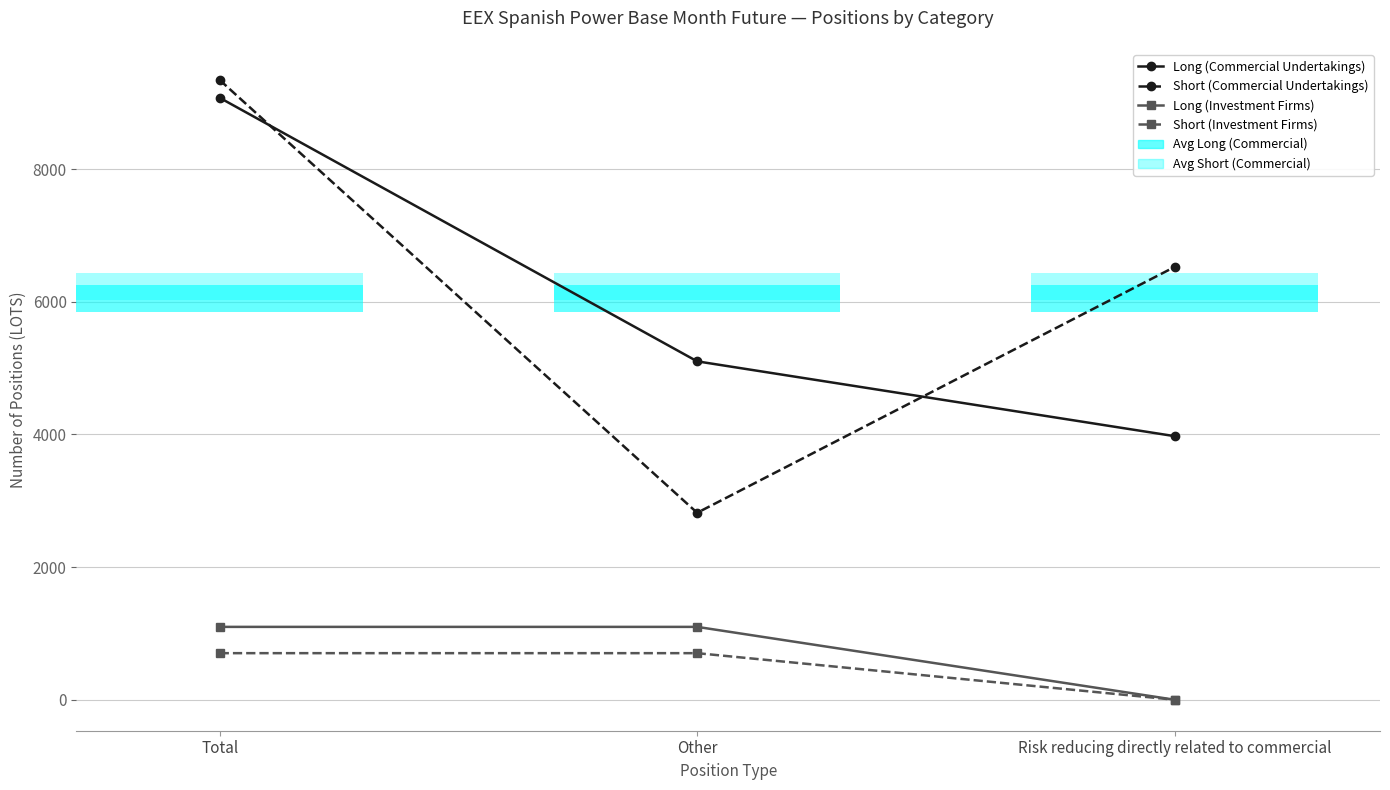

Which series has the largest total across all categories?

Short (Commercial Undertakings)